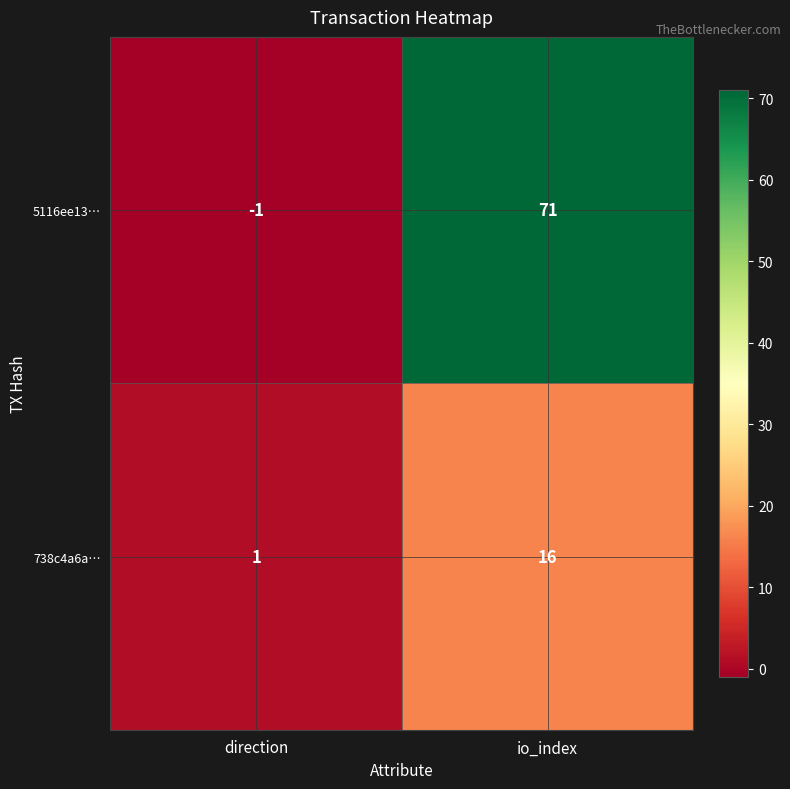

Which series has the largest total across all categories?

5116ee13…